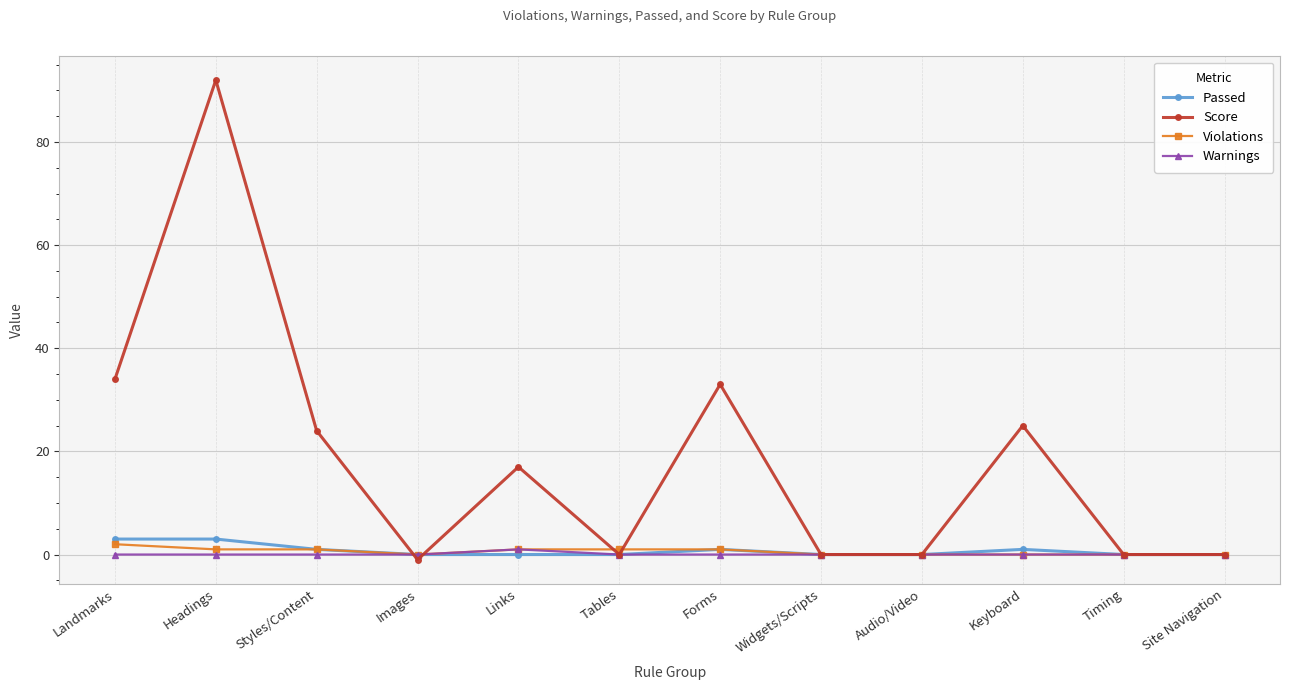

The value of Passed at Tables is 0. True or false?

True